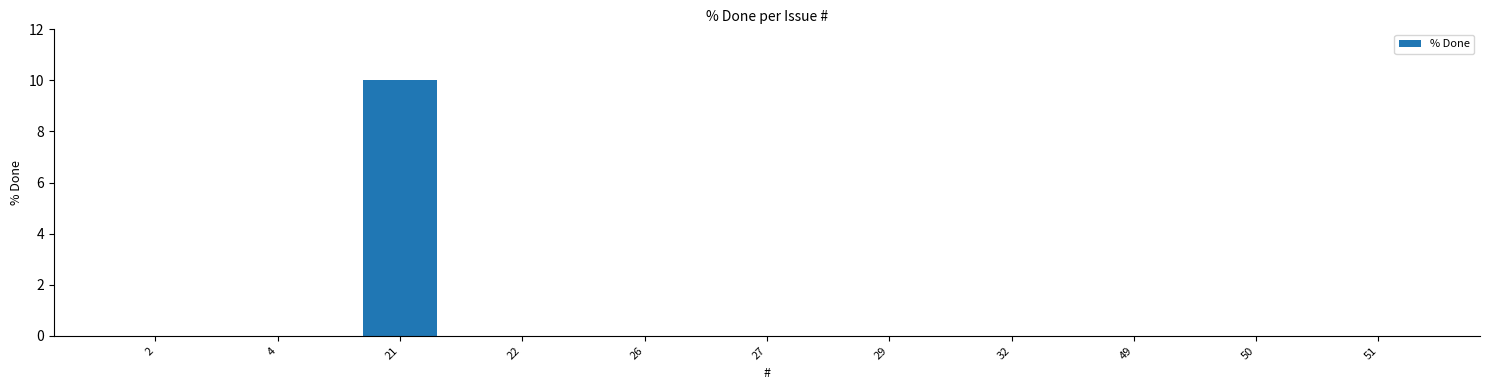

True or false: the data shows 0 at 51.

True